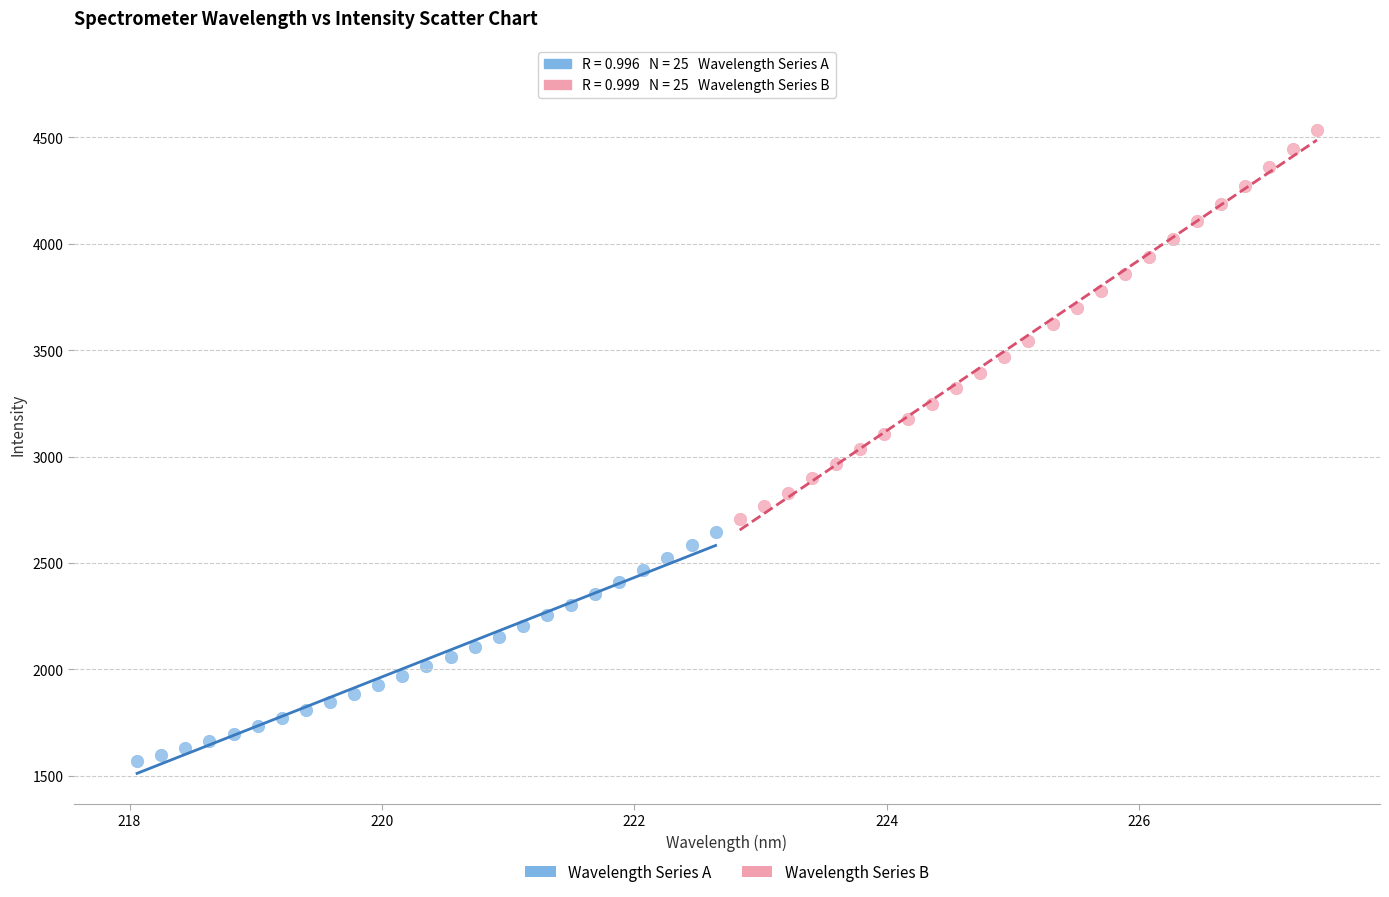

Which series has the largest Y range (max minus min)?

Wavelength Series B